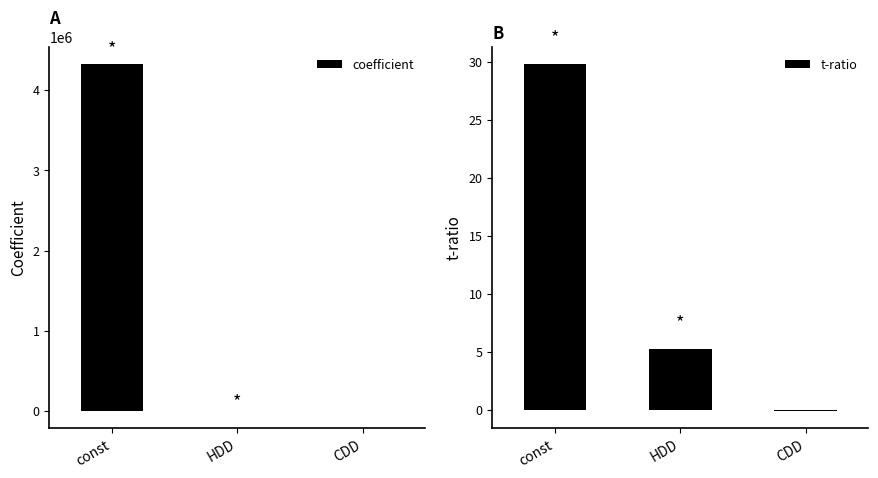

At which label is t-ratio closest to 14?

HDD